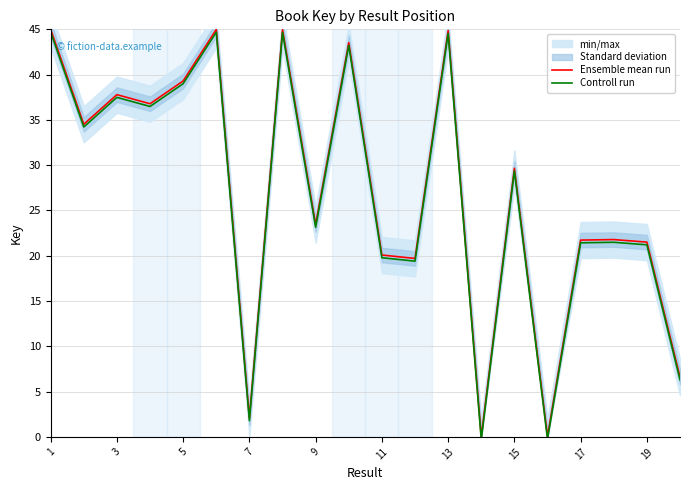

The value of Controll run at 11 is 19.8. True or false?

True